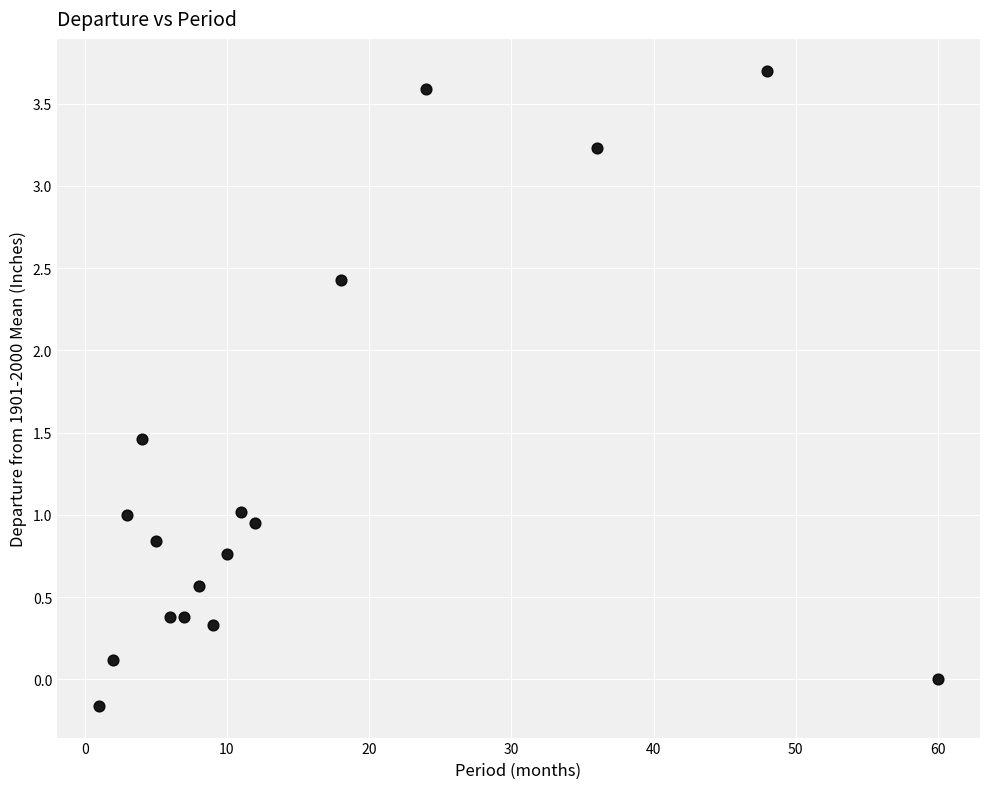

What is the range of Y values (max minus min)?

3.9